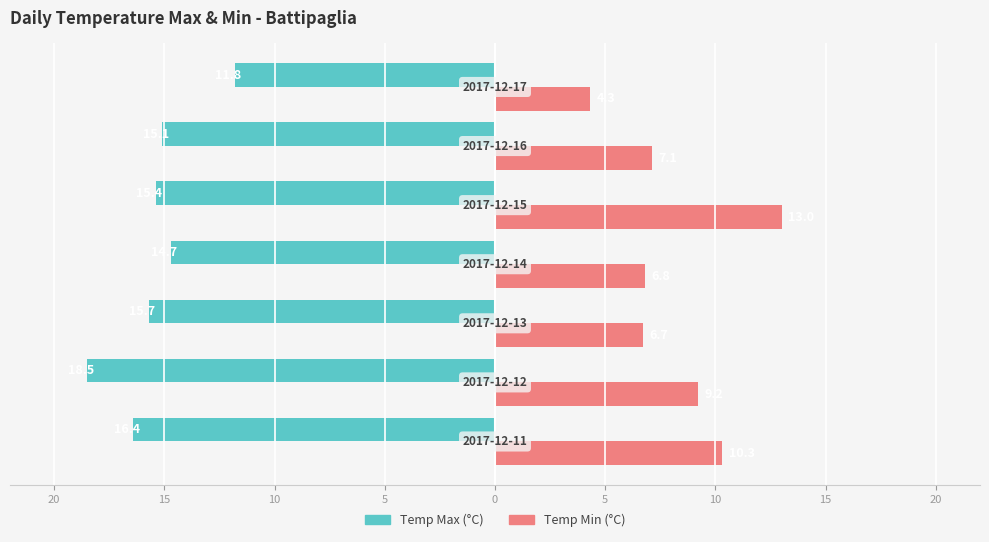

What is the minimum value for Temp Min (°C)?

4.3